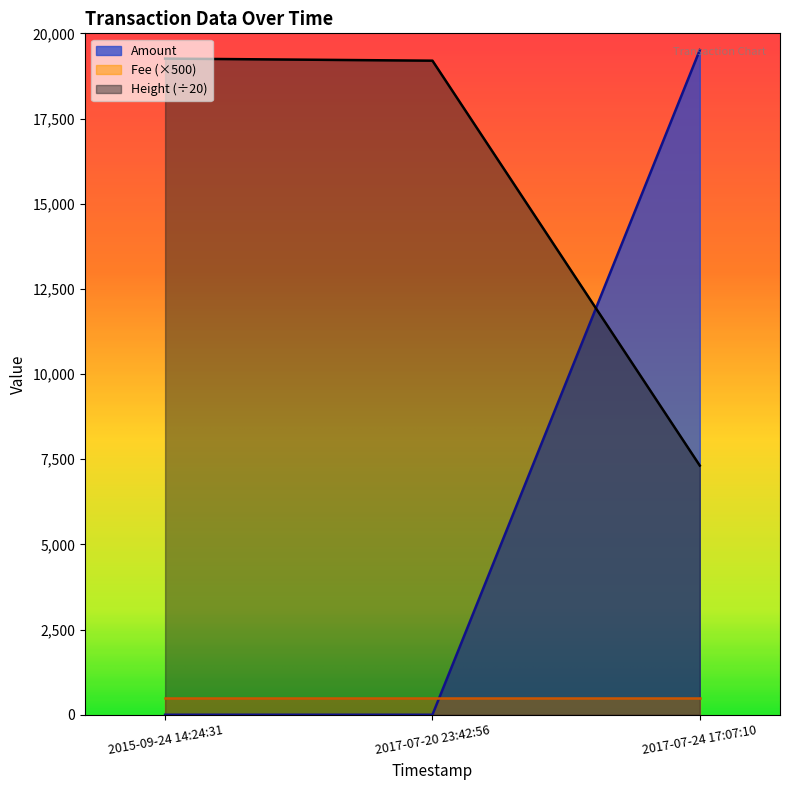

List the labels in order of Amount value, largest first.

2017-07-24 17:07:10, 2015-09-24 14:24:31, 2017-07-20 23:42:56